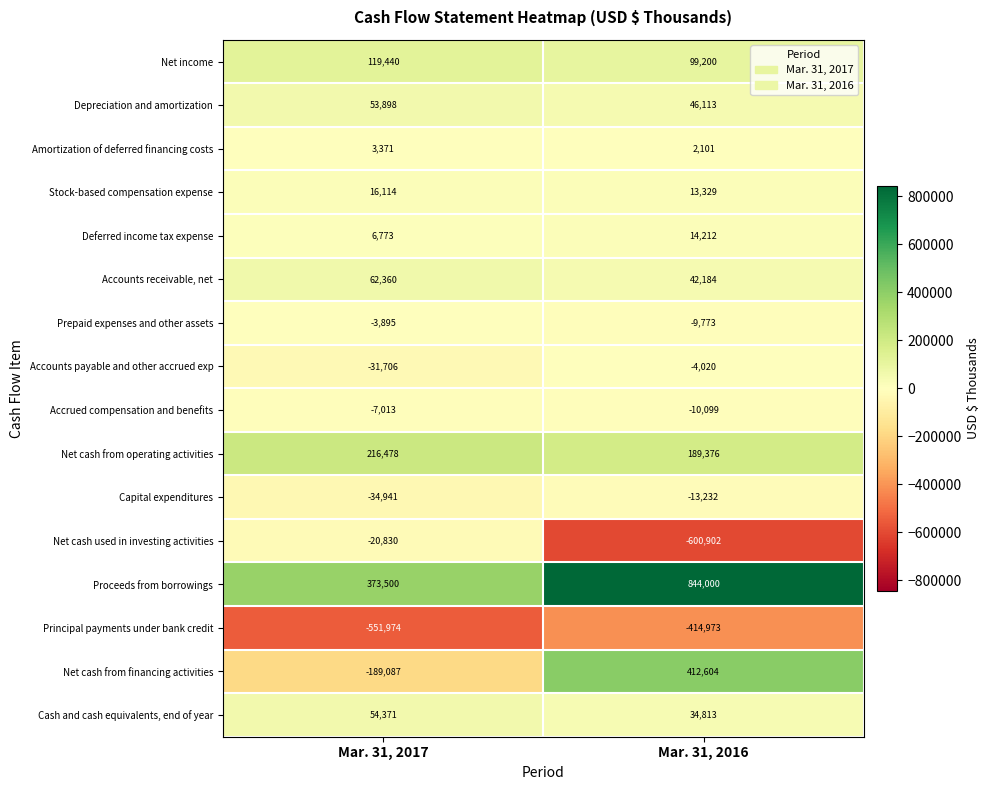

Which series has the largest total across all categories?

Proceeds from borrowings